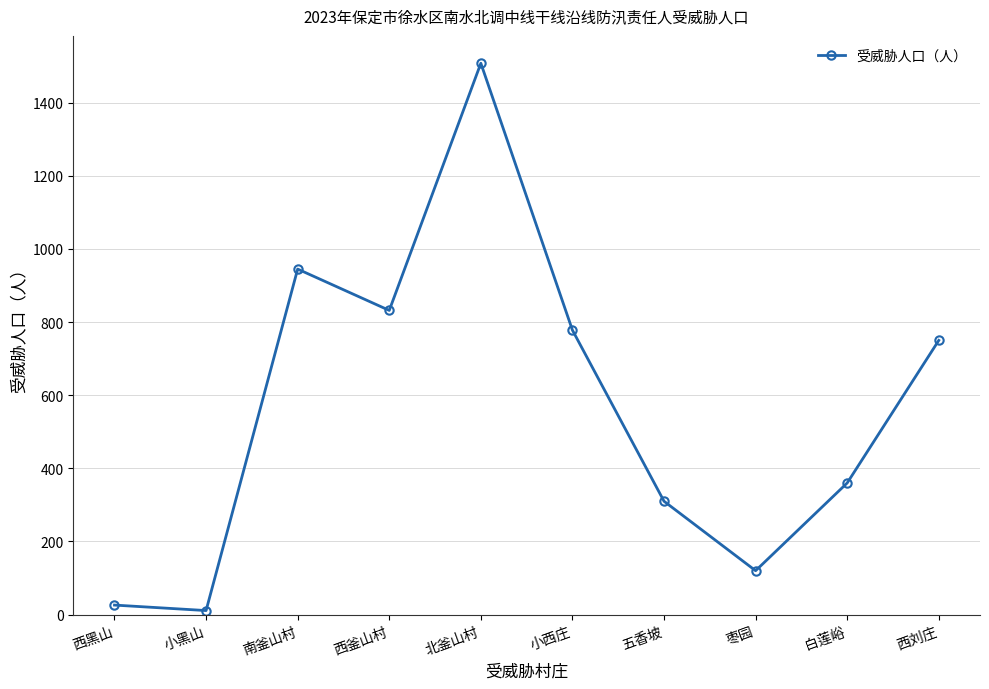

What is the greatest value displayed?

1508